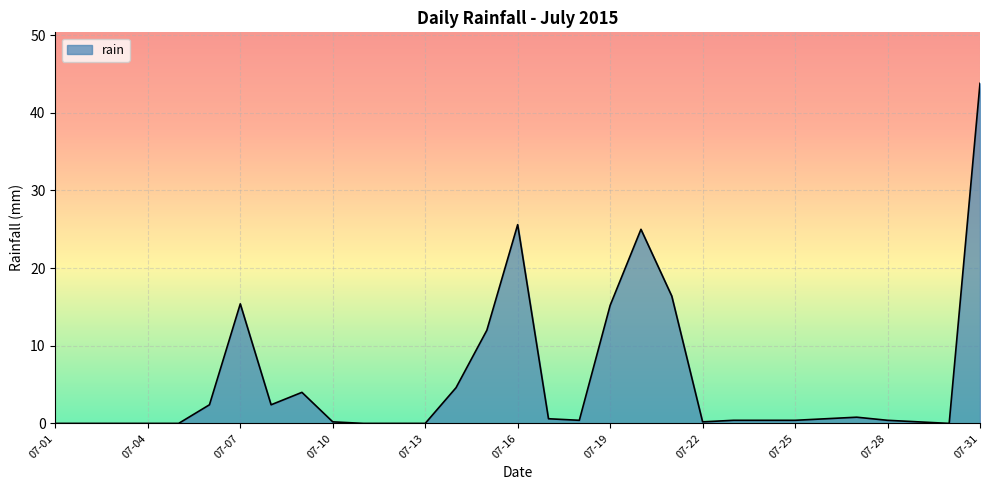

What is the average value?

5.5